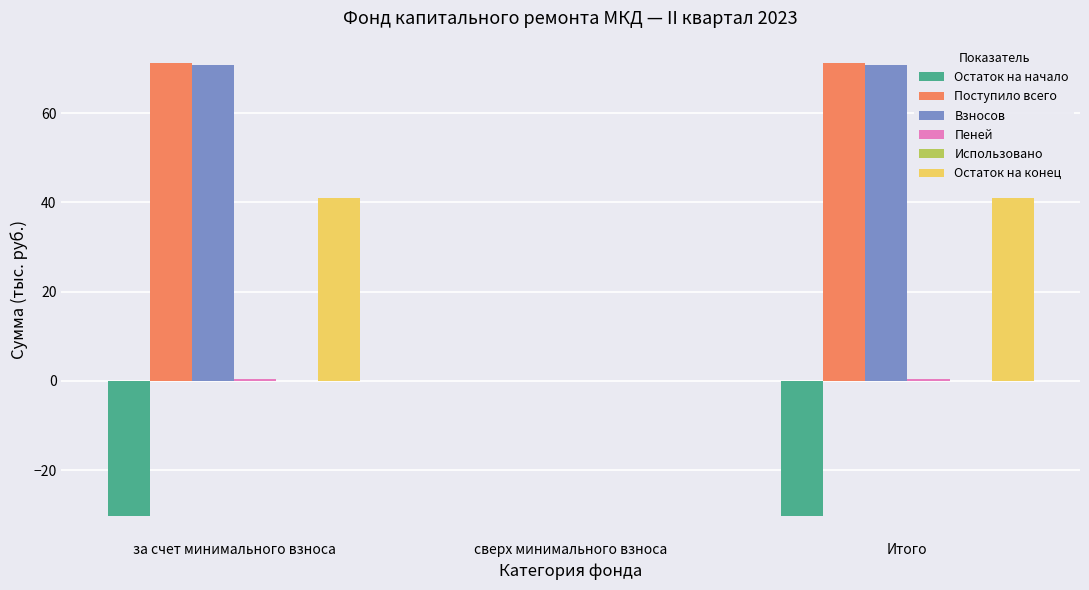

The Остаток на конец series shows 58.0 at Итого. True or false?

False